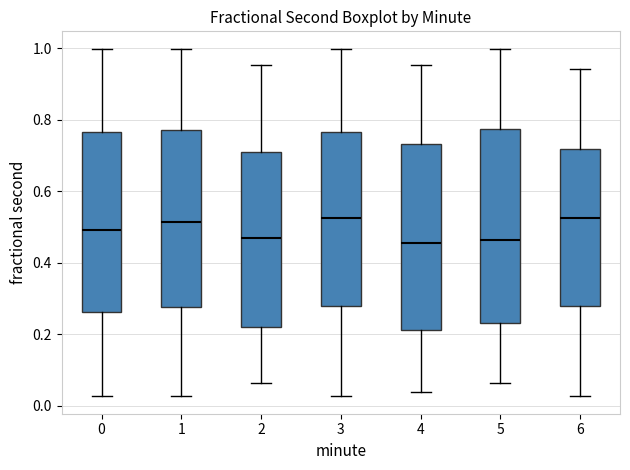

Reading left to right, read every box against the y-axis: the position of its median line, the range the box covers, and the ends of its whiskers. The values are not printed on the chart, so give them approximately, as read against the axis.

0: median 0.50, box 0.26 to 0.76, whiskers 0.02 to 1.00
1: median 0.52, box 0.28 to 0.78, whiskers 0.02 to 1.00
2: median 0.46, box 0.22 to 0.72, whiskers 0.06 to 0.96
3: median 0.52, box 0.28 to 0.76, whiskers 0.02 to 1.00
4: median 0.46, box 0.22 to 0.74, whiskers 0.04 to 0.96
5: median 0.46, box 0.24 to 0.78, whiskers 0.06 to 1.00
6: median 0.52, box 0.28 to 0.72, whiskers 0.02 to 0.94